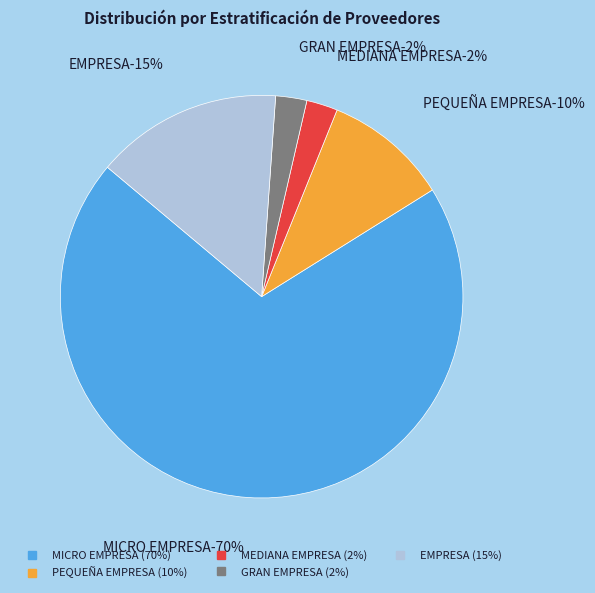

Rank the categories by value from lowest to highest.

MEDIANA EMPRESA, GRAN EMPRESA, PEQUEÑA EMPRESA, EMPRESA, MICRO EMPRESA